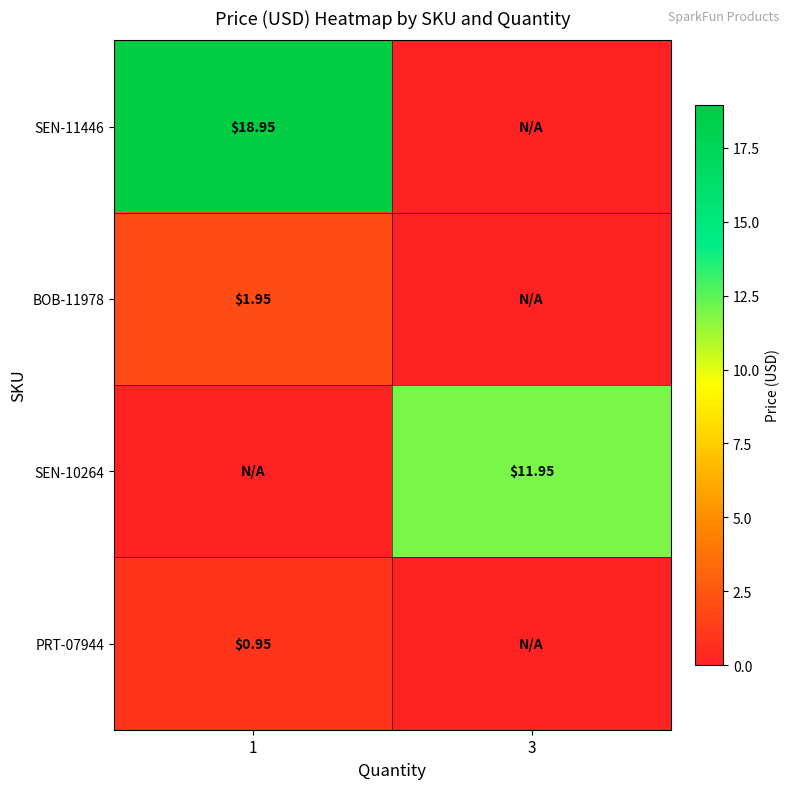

What is the sum of all PRT-07944 values?

0.9